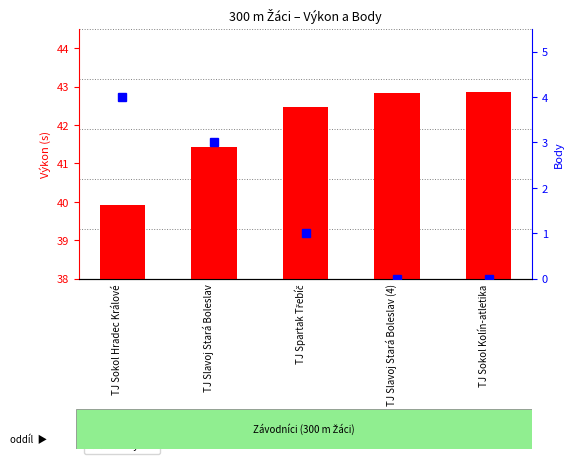

Rank the series by their maximum value, from highest to lowest.

Výkon (s), Body